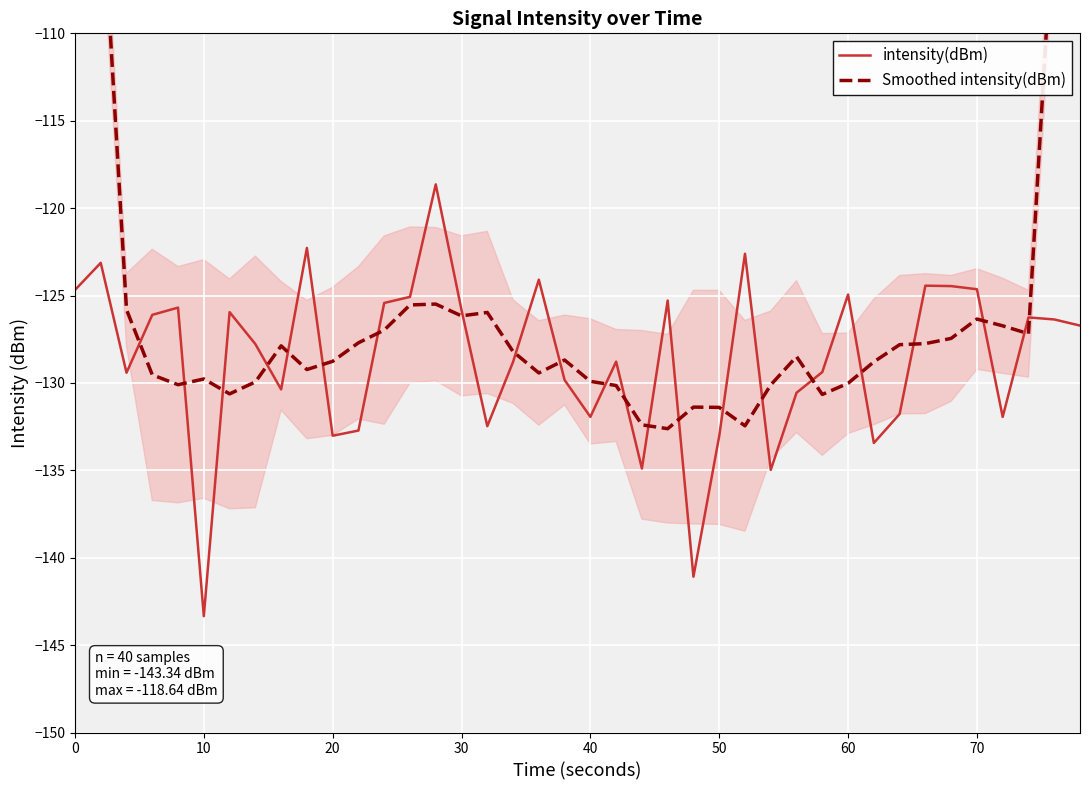

How many lines are shown in the chart?

2